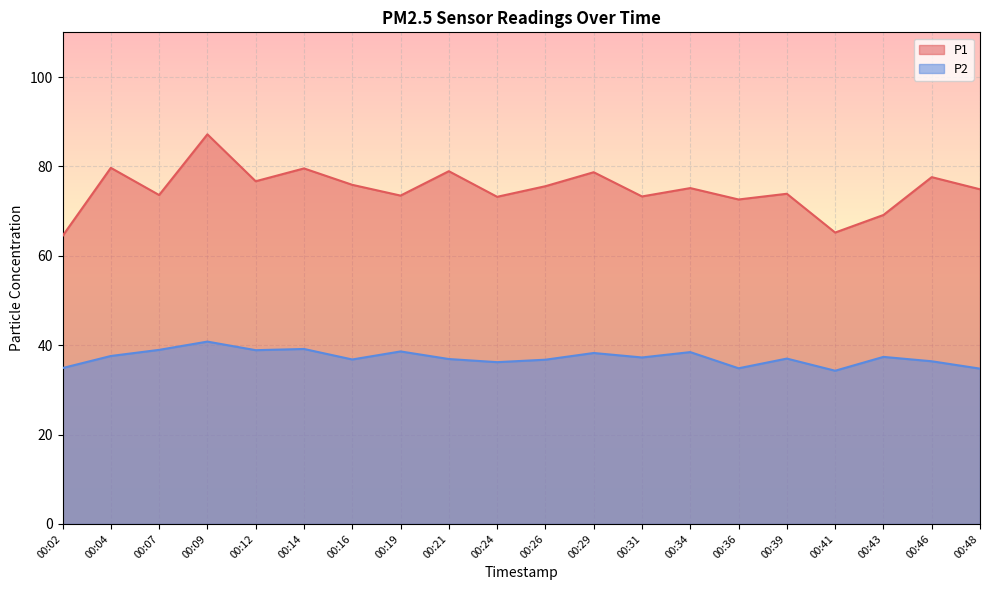

What is the sum of the P1 values at 00:19 and 00:46?

151.1